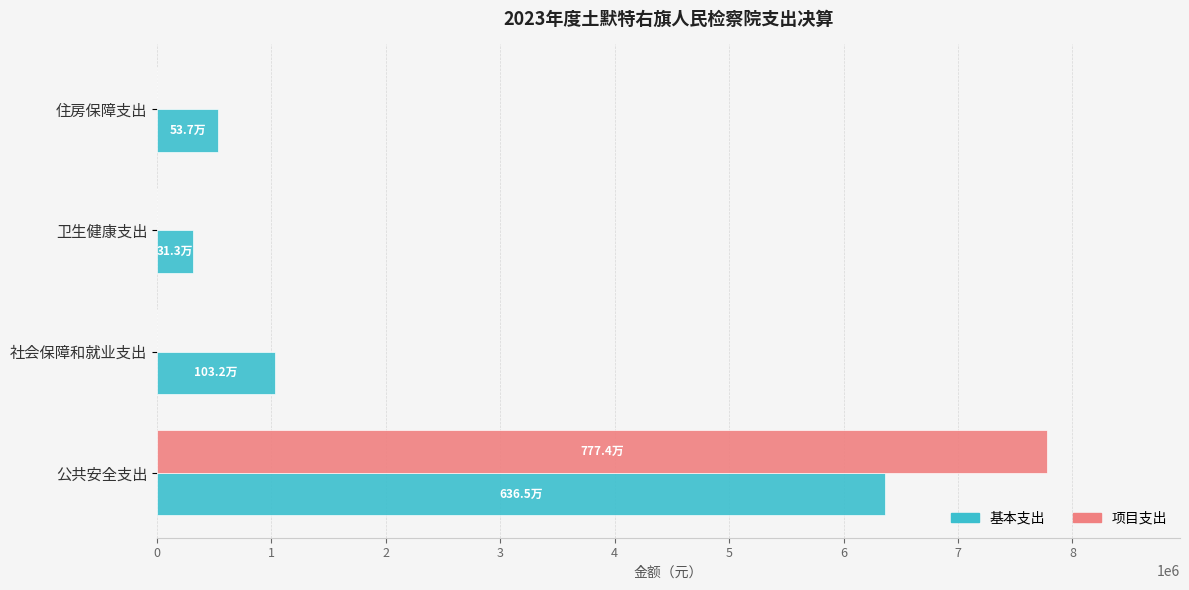

What is the sum of the 基本支出 values at 社会保障和就业支出 and 卫生健康支出?

1345794.2